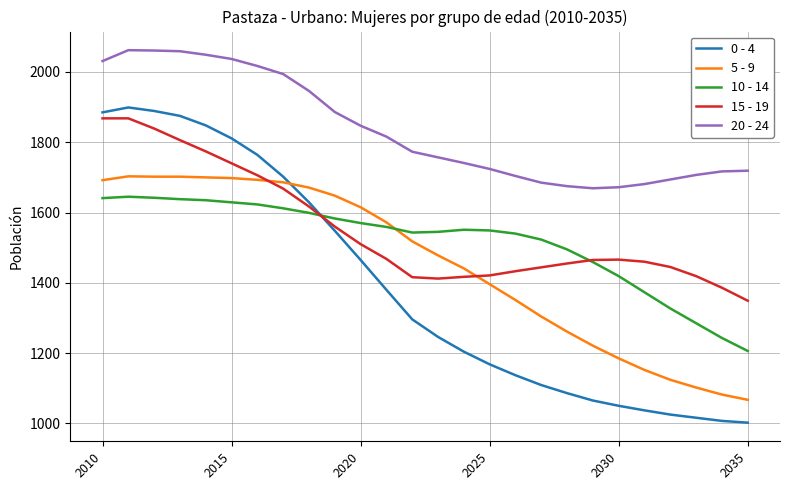

What is the minimum value for 0 - 4?

1002